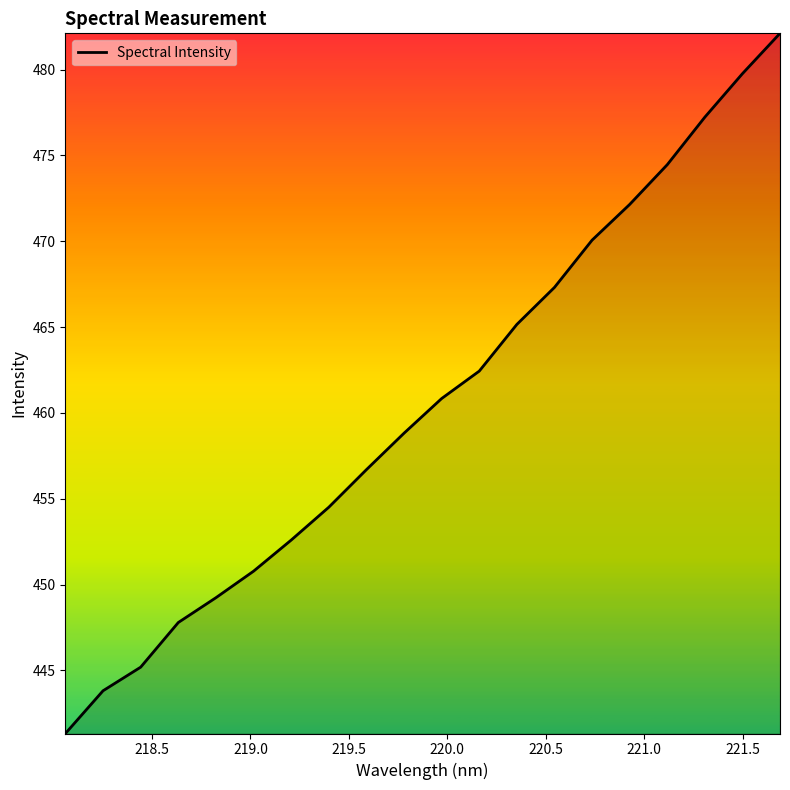

What is the greatest value displayed?

482.1